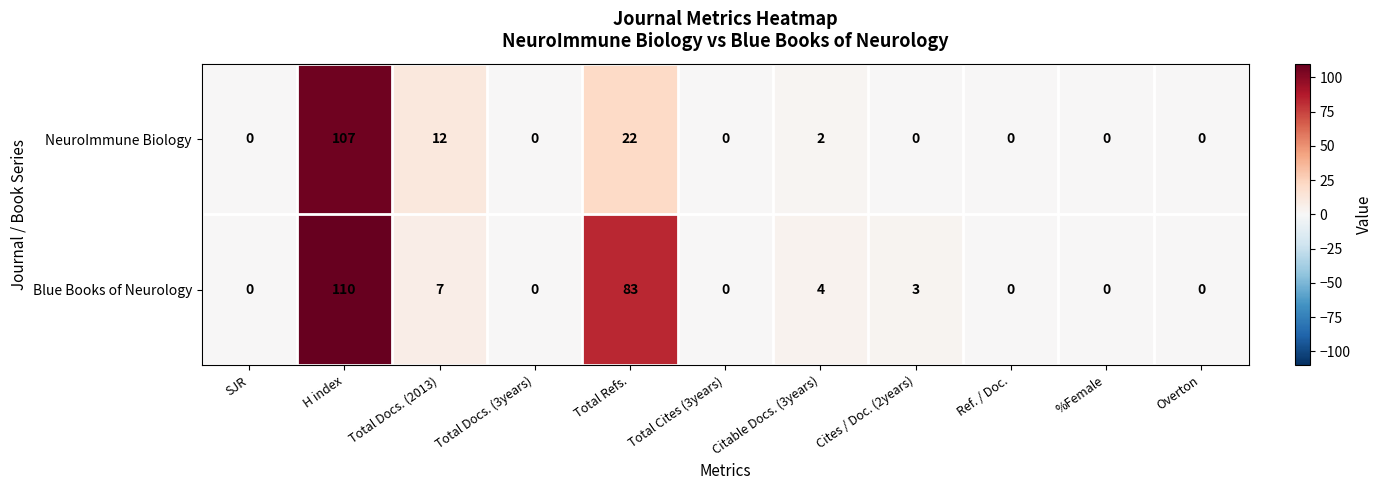

List the series in order of their peak value, highest first.

Blue Books of Neurology, NeuroImmune Biology